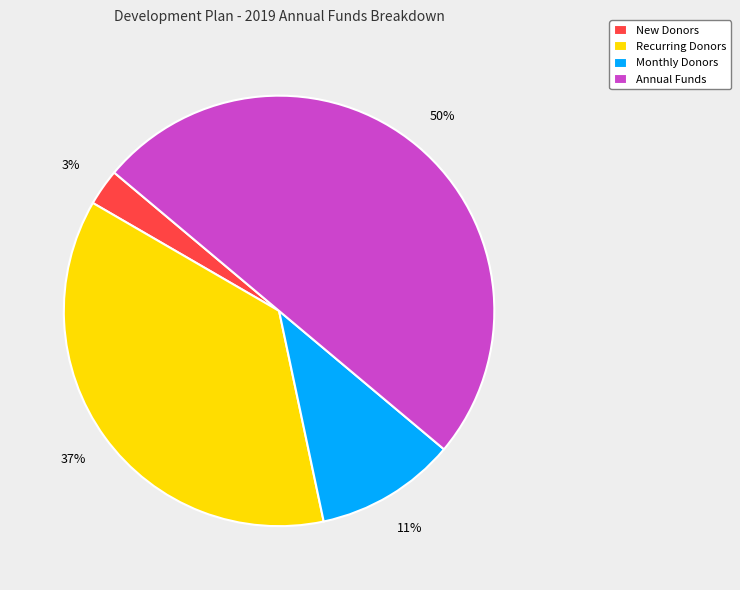

Which category has the smallest portion of the pie?

New Donors